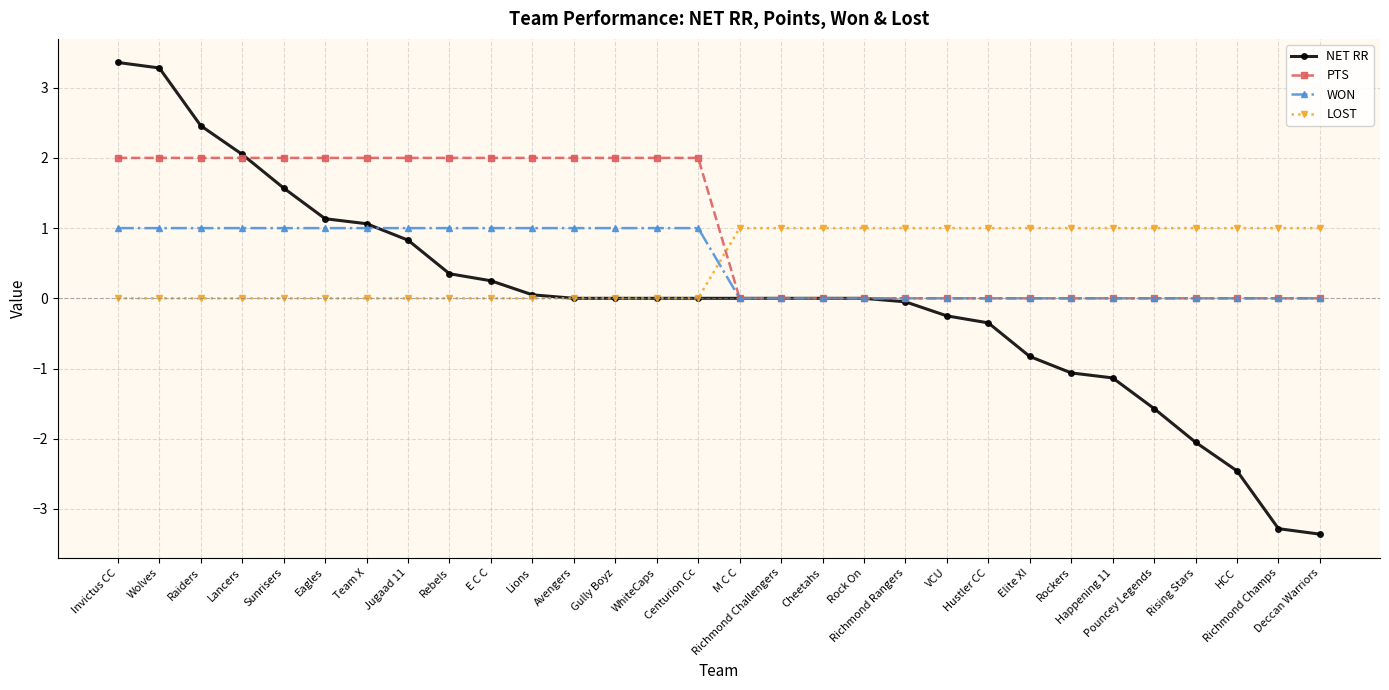

True or false: LOST and PTS cross at least once.

True